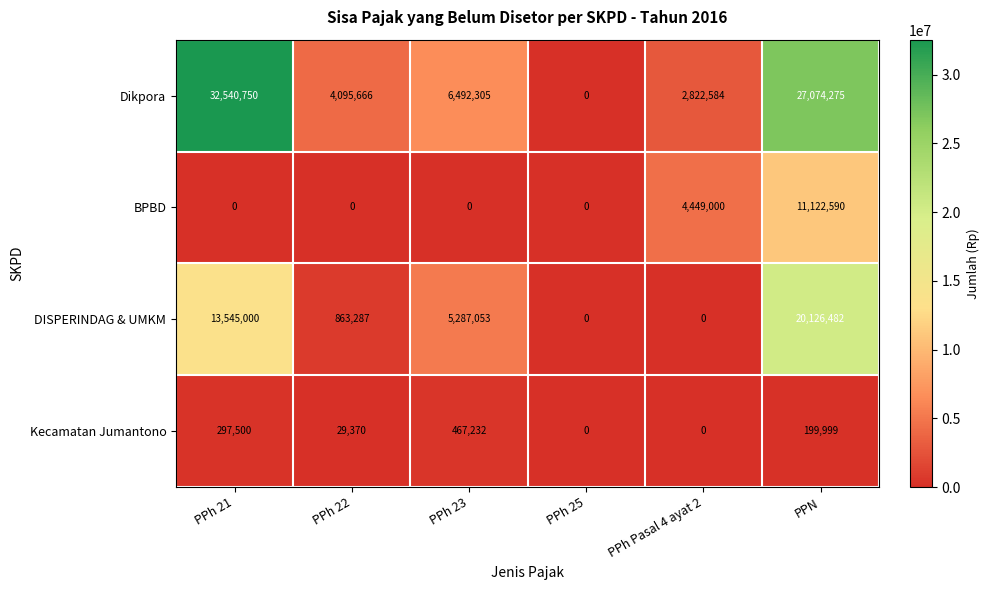

Which series changed the most between PPh 21 and PPh 25?

Dikpora